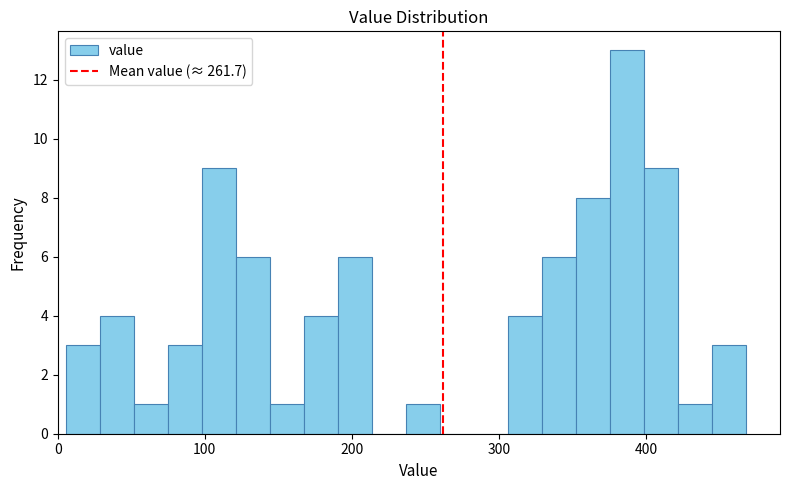

Read against the x-axis, roughly where is the centre of the tallest bar?

390